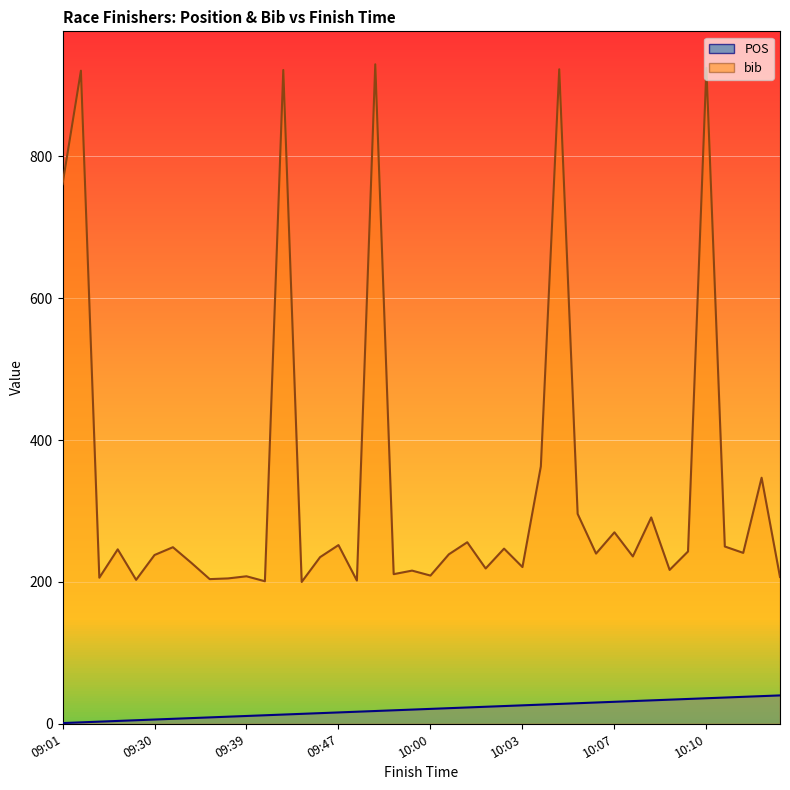

True or false: POS and bib intersect in this chart.

False